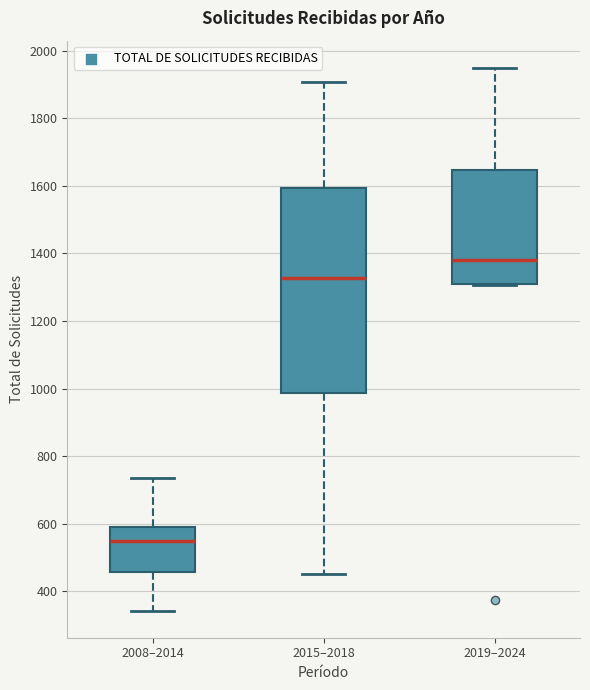

Which box has the highest median line?

2019–2024